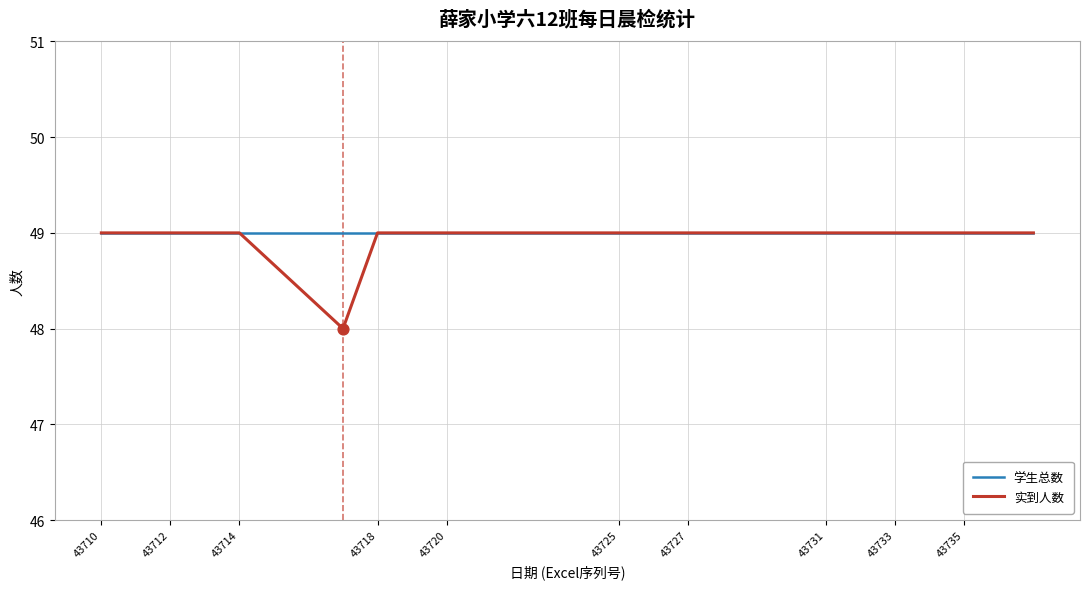

Which series has the largest range (max minus min)?

实到人数